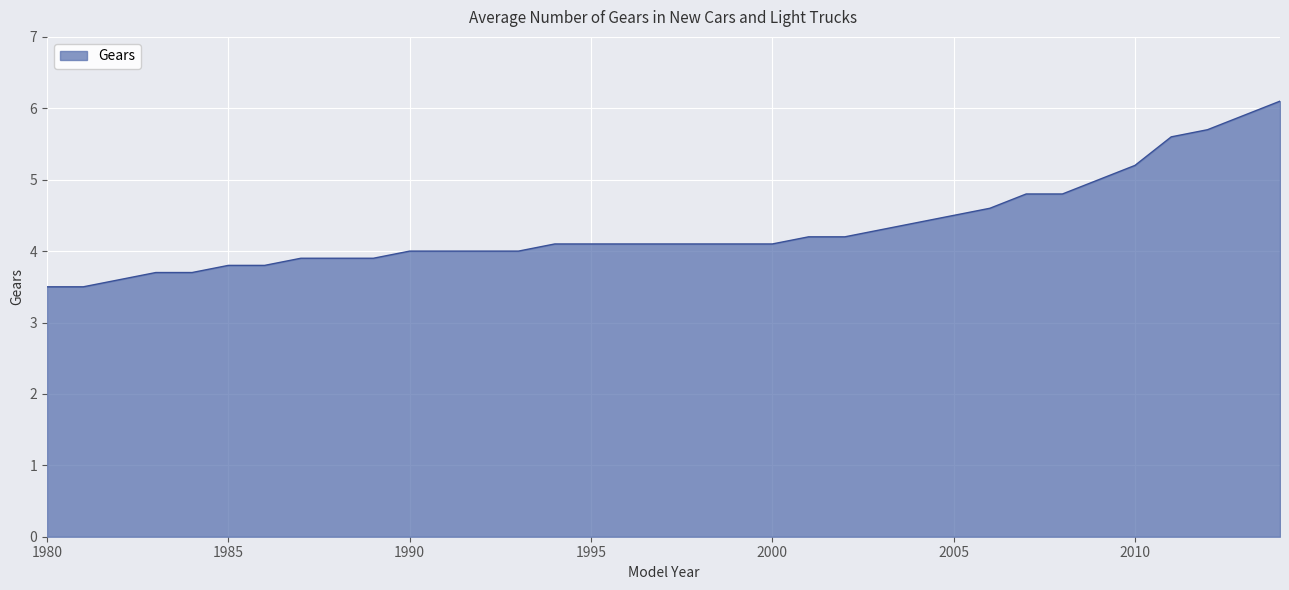

How many lines are shown in the chart?

1